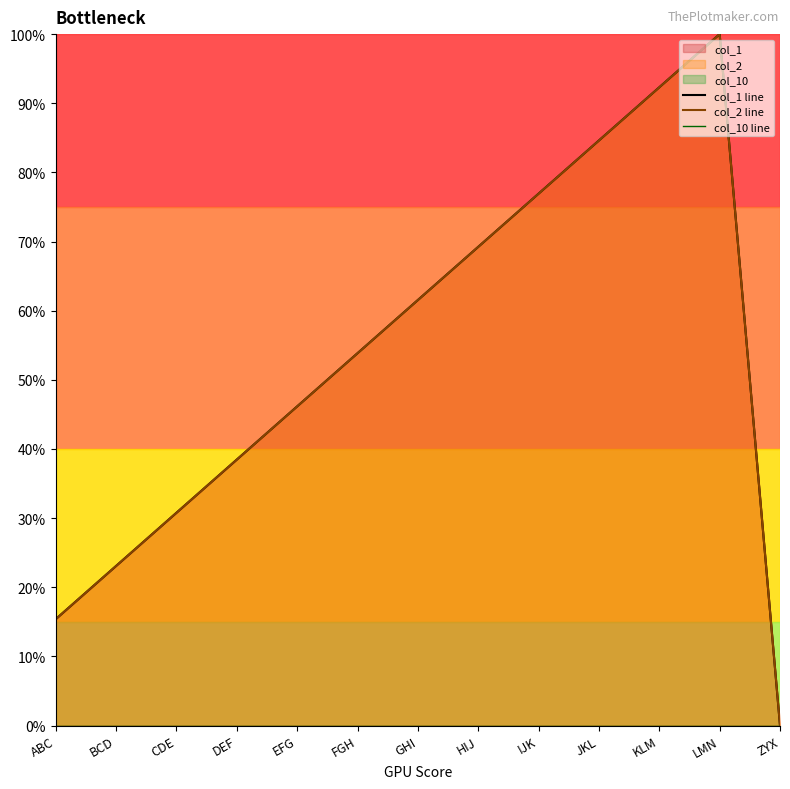

What is the total value across all series at LMN?

200.0